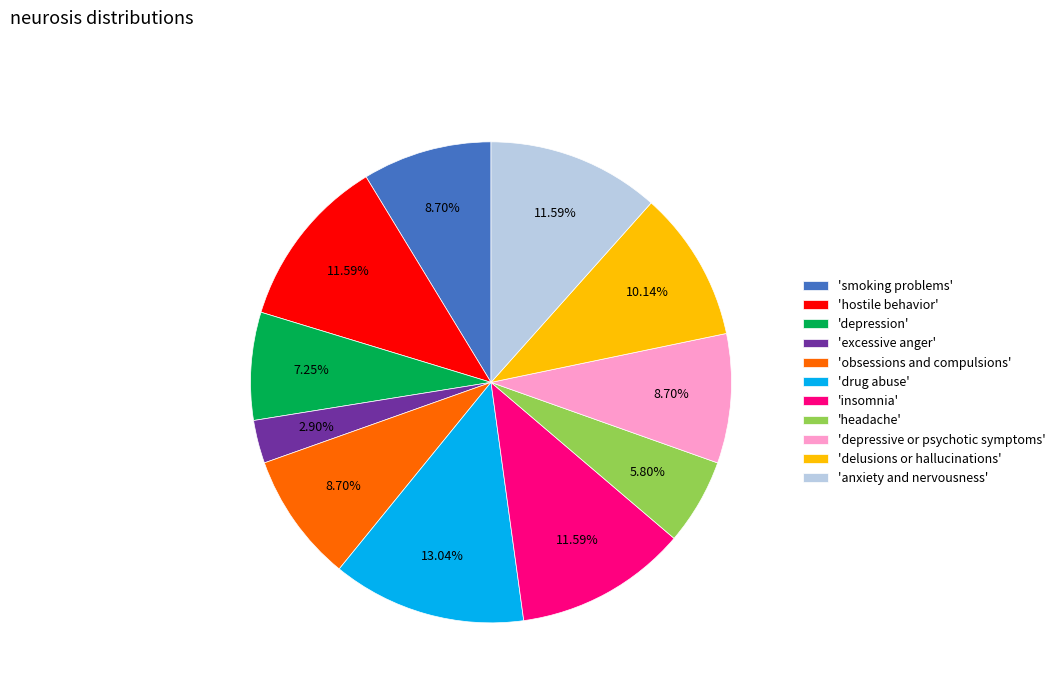

How many slices are in this pie chart?

11